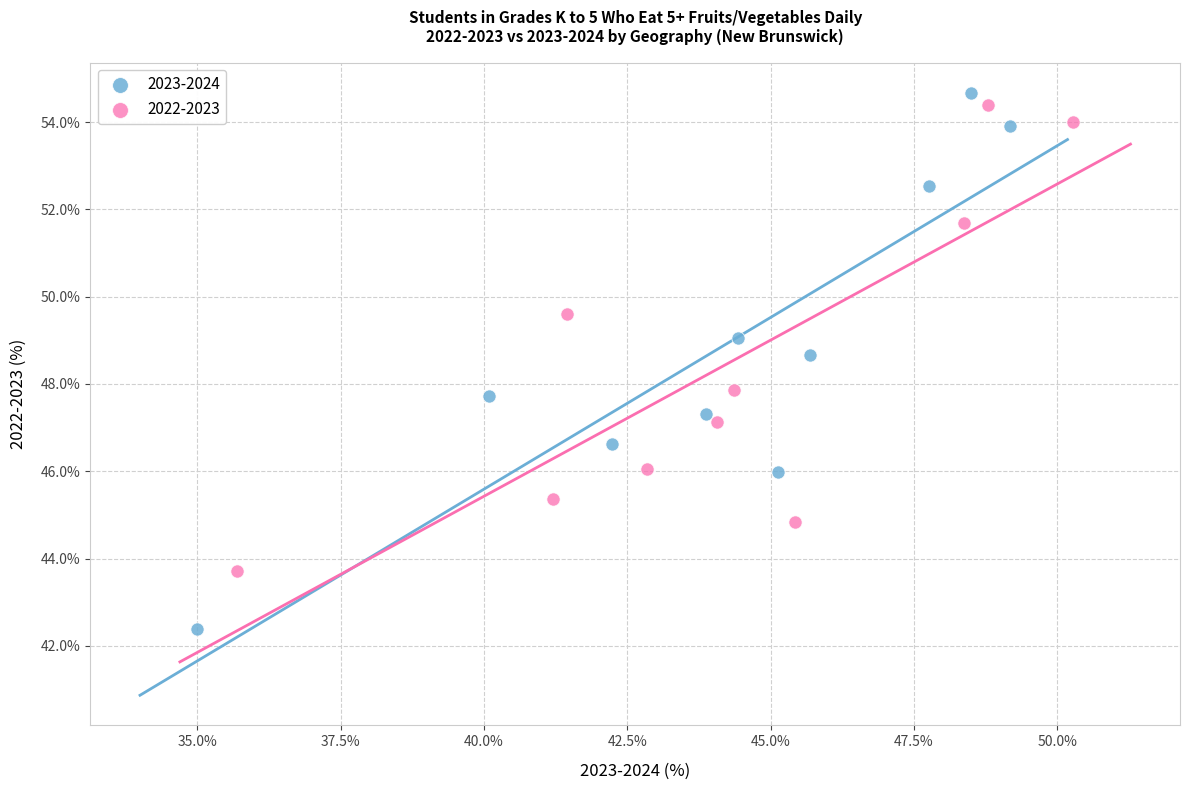

Which series contains the lowest Y value?

2023-2024